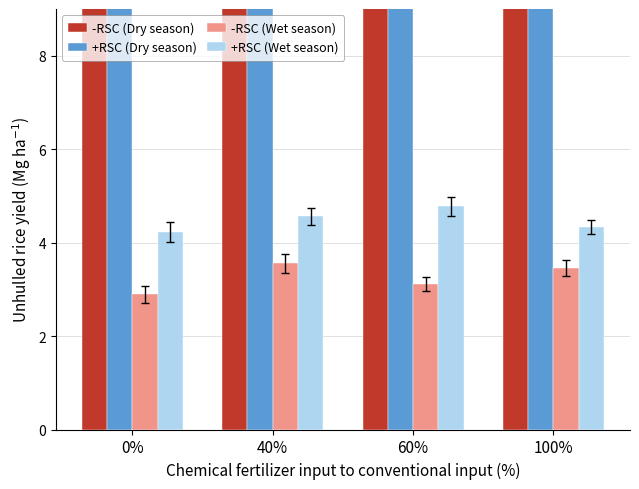

The +RSC (Dry season) series shows 15.0 at 40%. True or false?

False